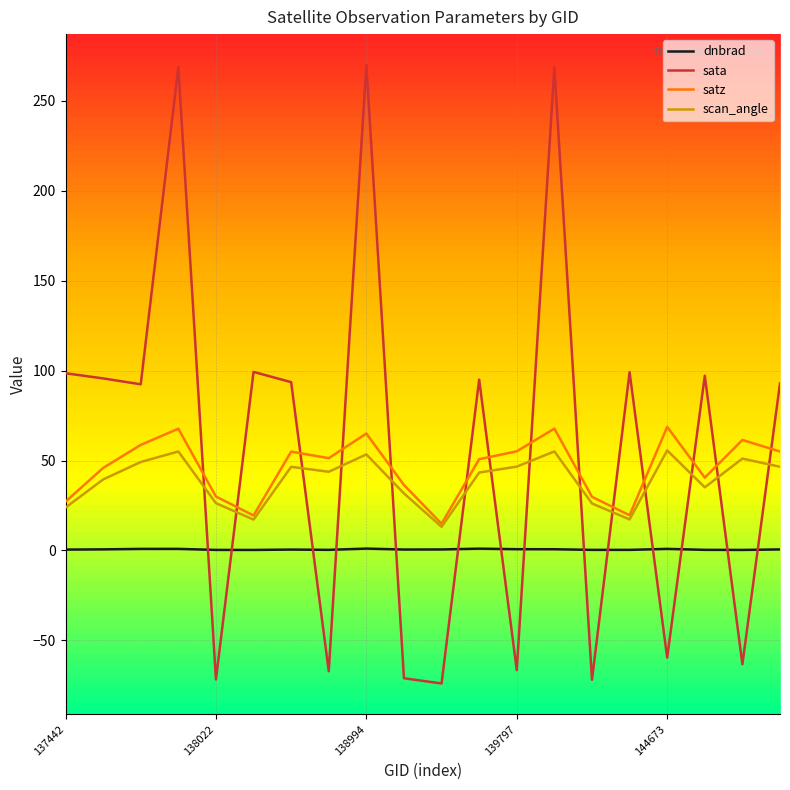

Which series has the widest spread of values?

sata